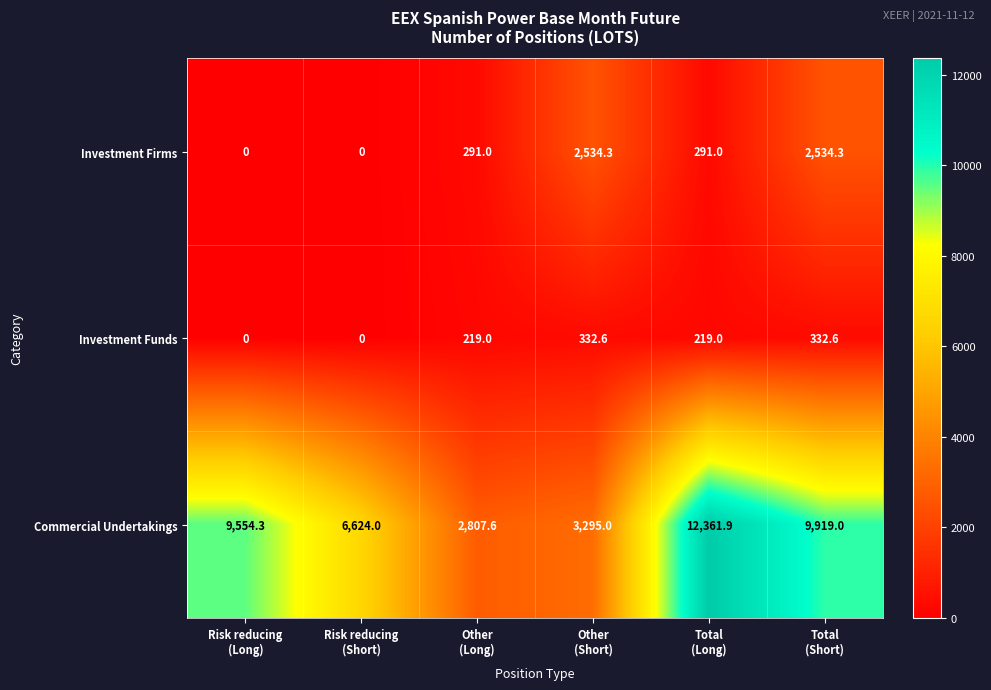

How many series are shown in this chart?

3